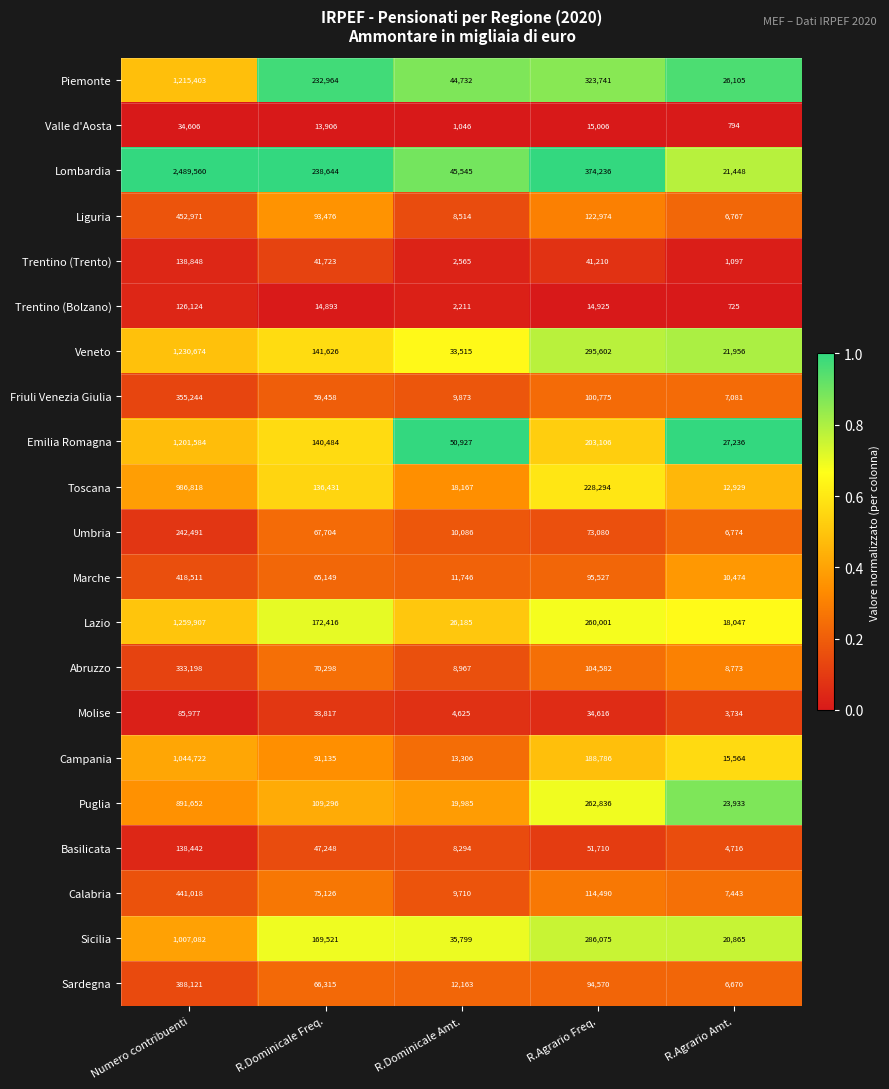

At which category is the sum across all series the highest?

Numero contribuenti